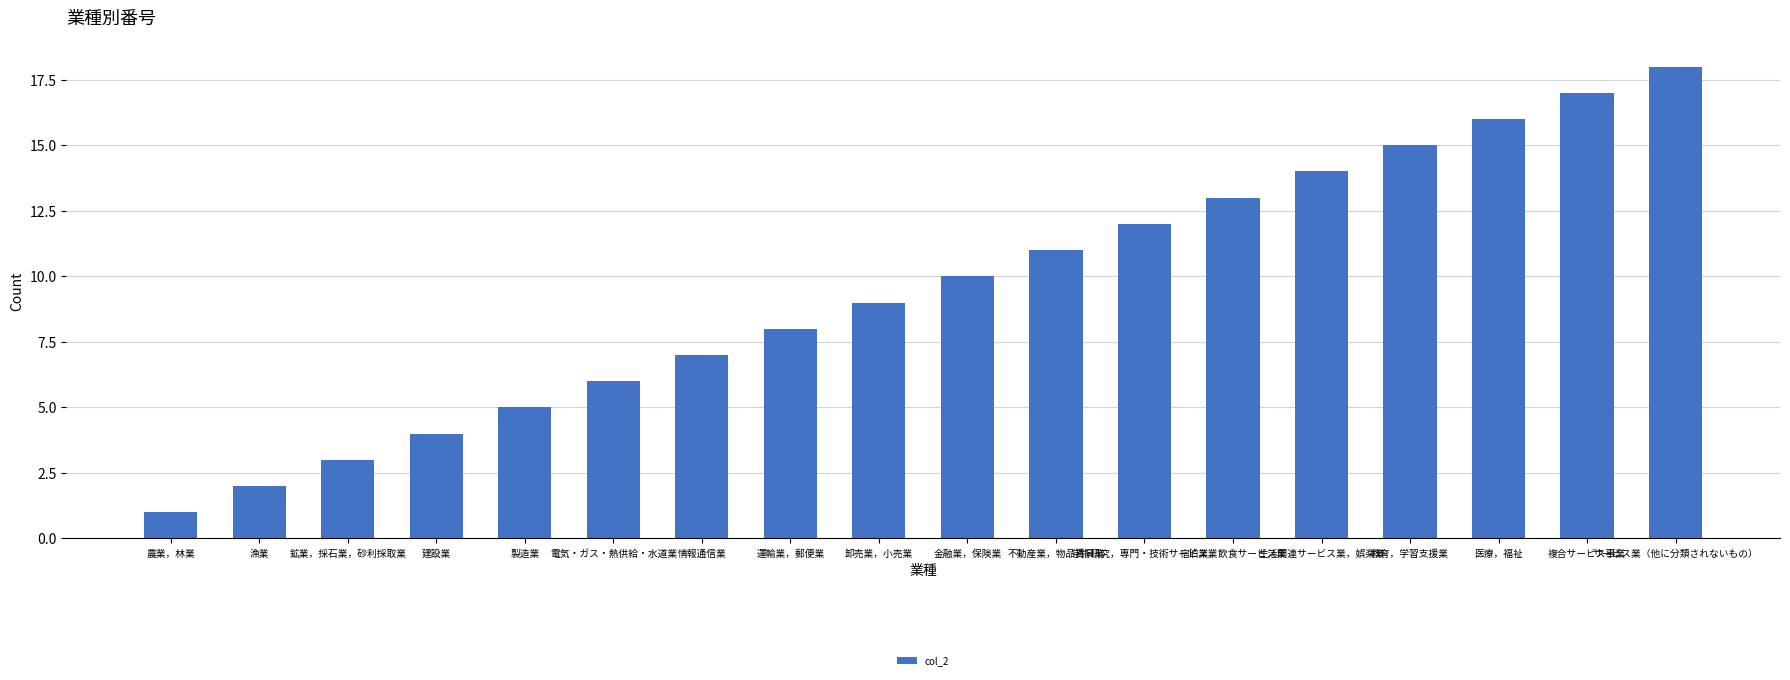

The chart shows a value of 10 at 金融業，保険業. True or false?

True